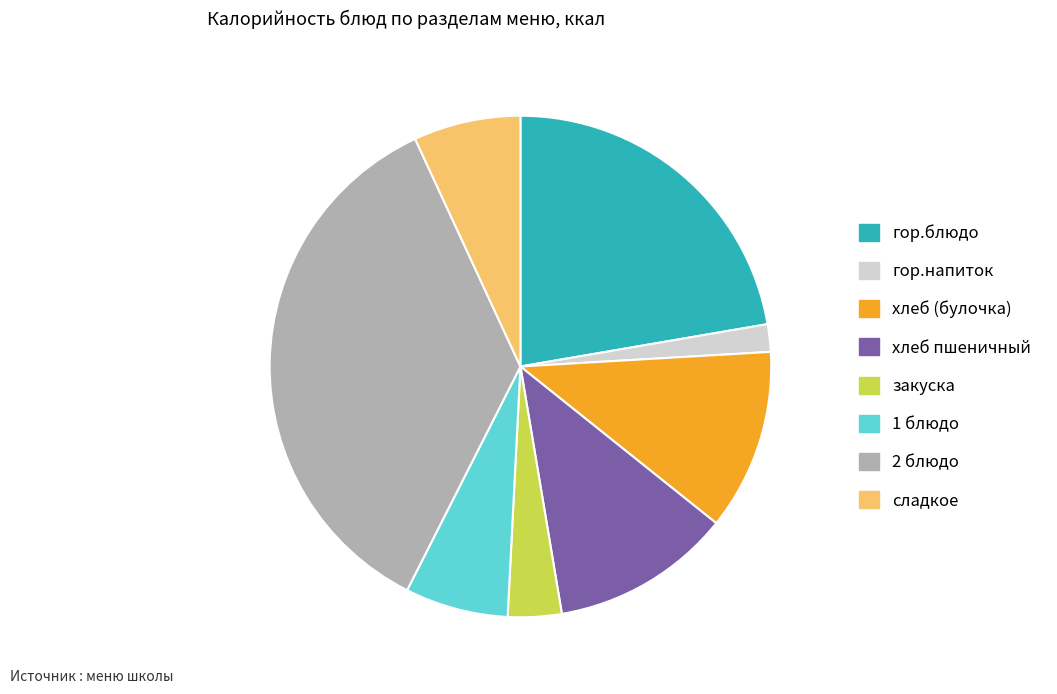

Do гор.блюдо and 2 блюдо together represent more than half of the pie?

Yes